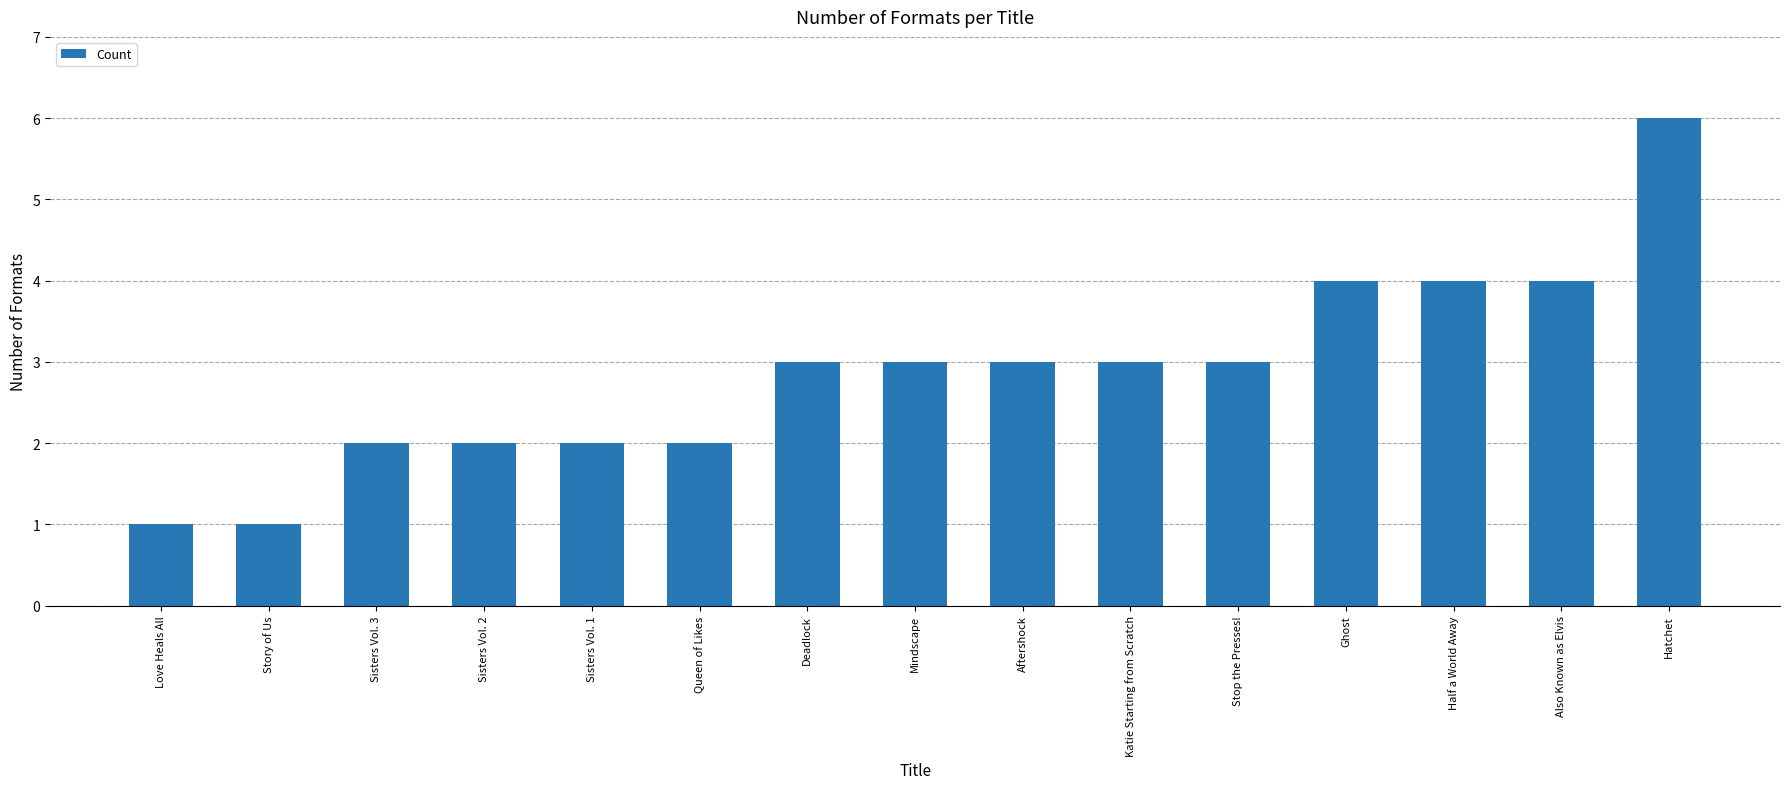

What is the sum of the values at Half a World Away and Sisters Vol. 2?

6